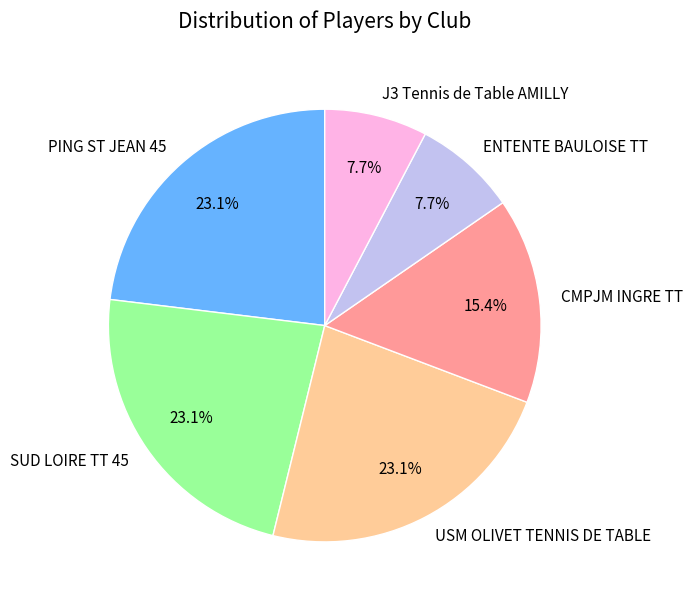

To the nearest percent, what portion does USM OLIVET TENNIS DE TABLE represent?

23%